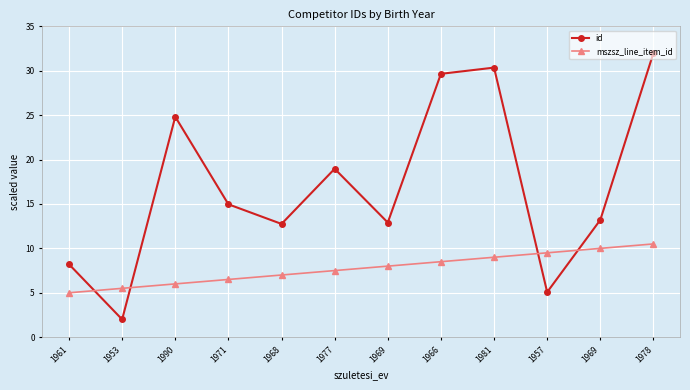

What is the sum of the id values at 1971 and 1981?

45.3